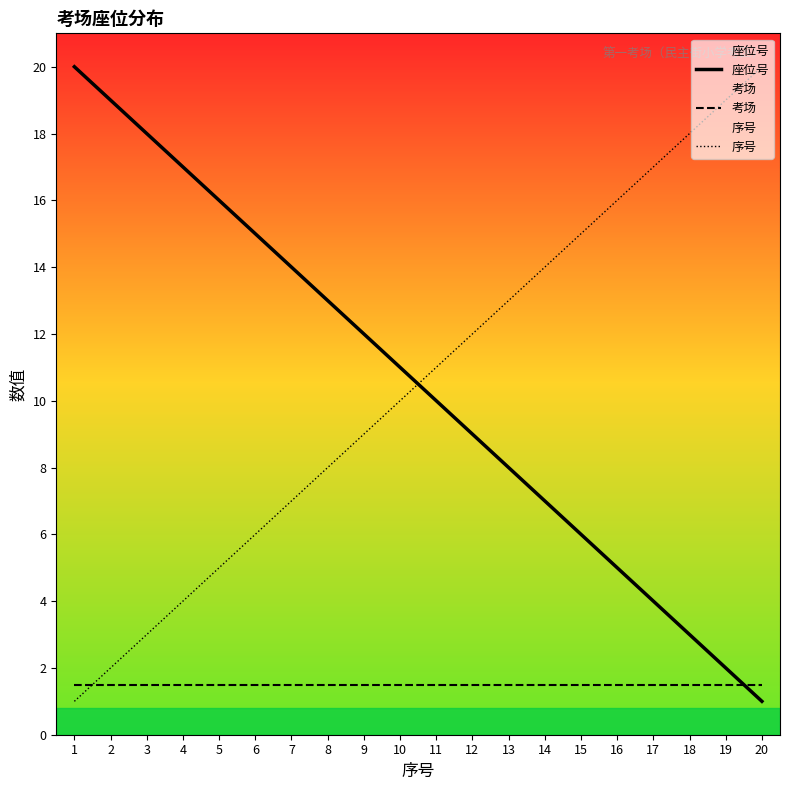

Which category has the highest value across all series?

1